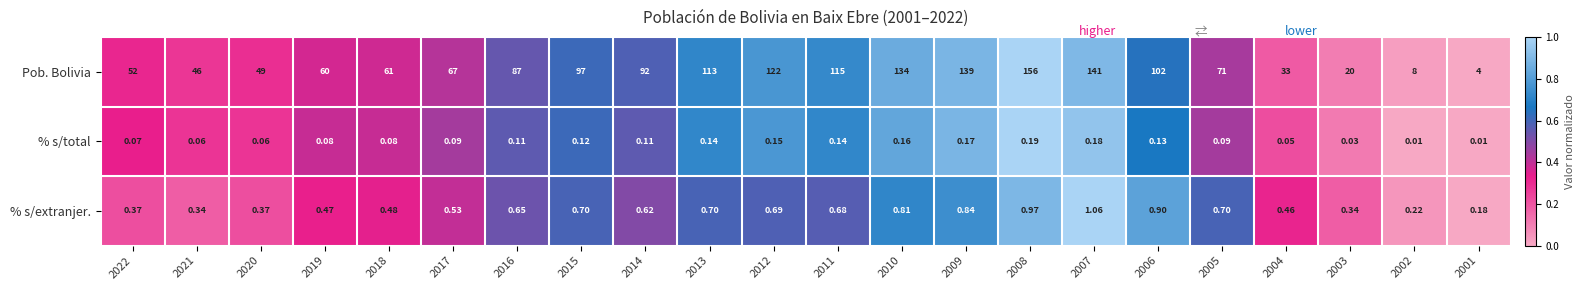

Which series has the largest range (max minus min)?

Pob. Bolivia